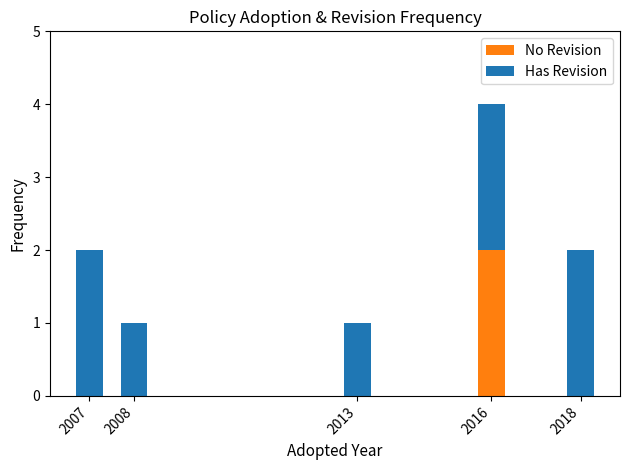

What is the maximum value for No Revision?

2